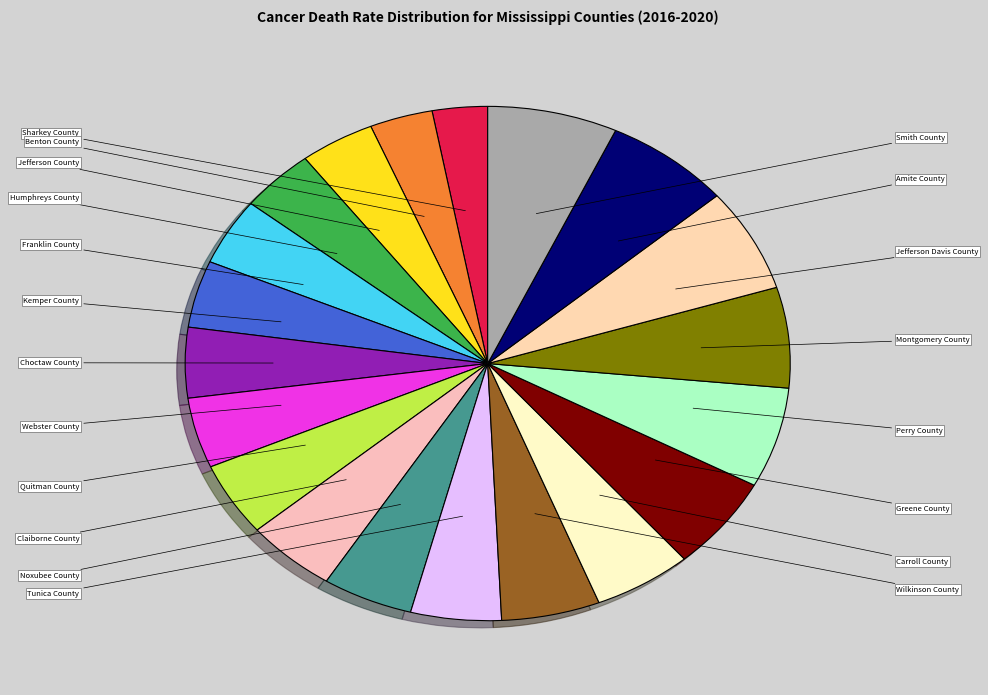

Is there a majority slice in this chart?

No